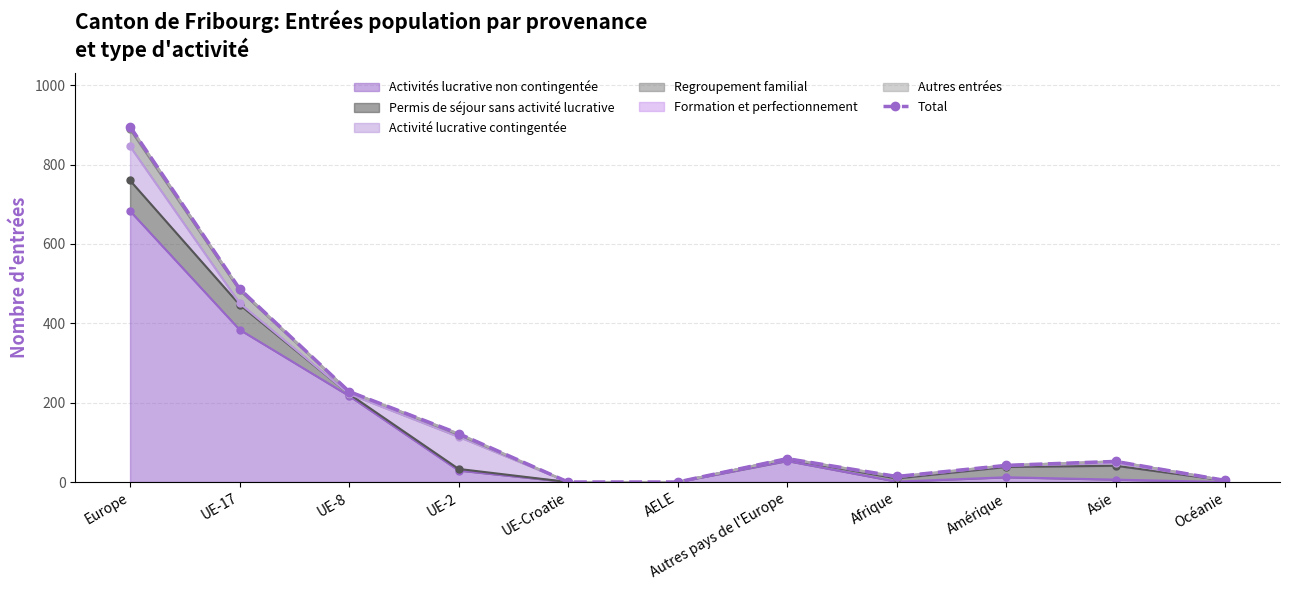

Where is the data nearest to the value 448?

UE-17